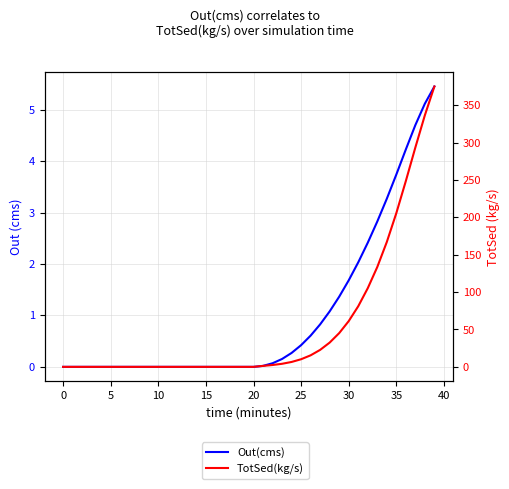

How many times do Out(cms) and TotSed(kg/s) cross each other?

1